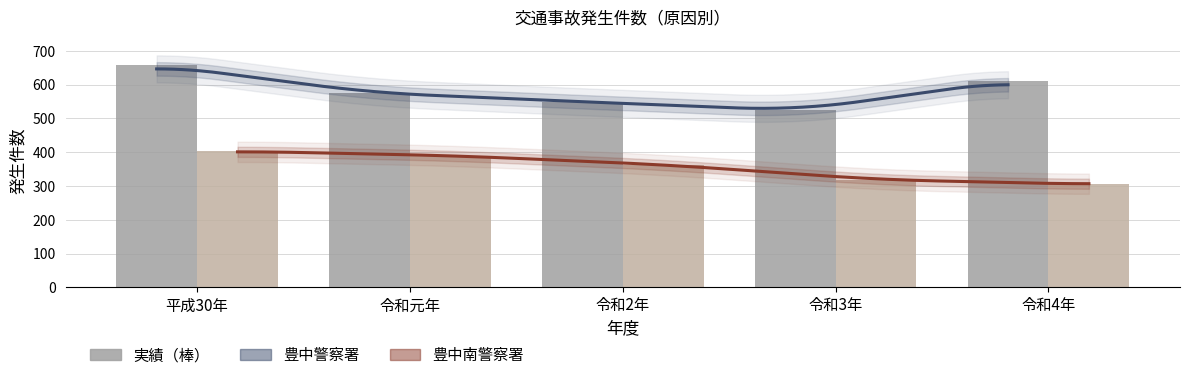

What position from the left is 令和元年?

2